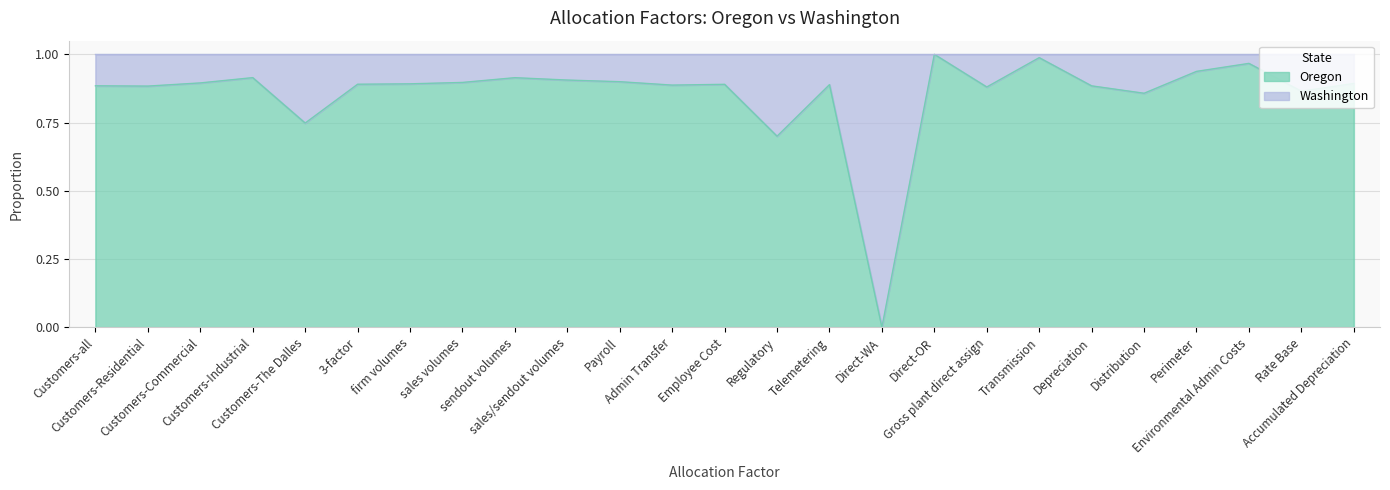

Which has a higher value, Rate Base or Distribution?

Rate Base